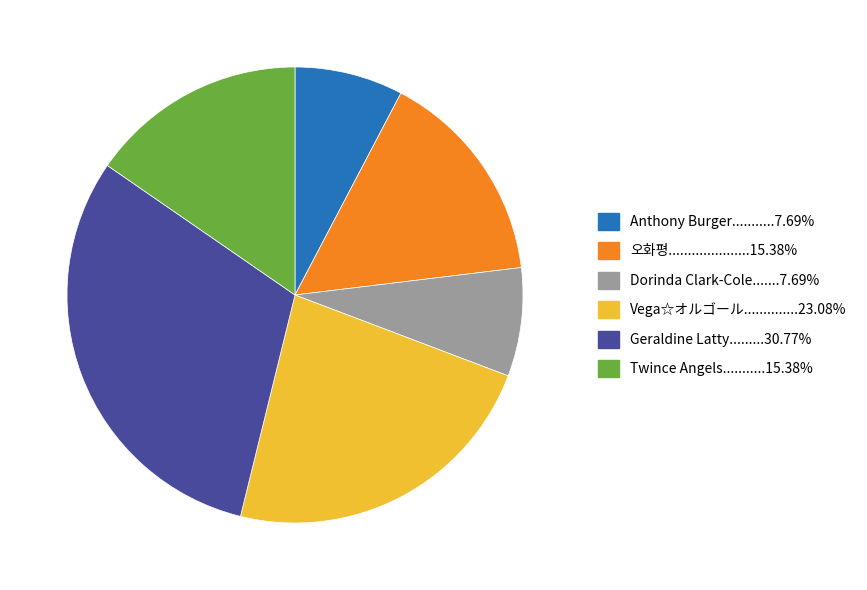

Is there a majority slice in this chart?

No